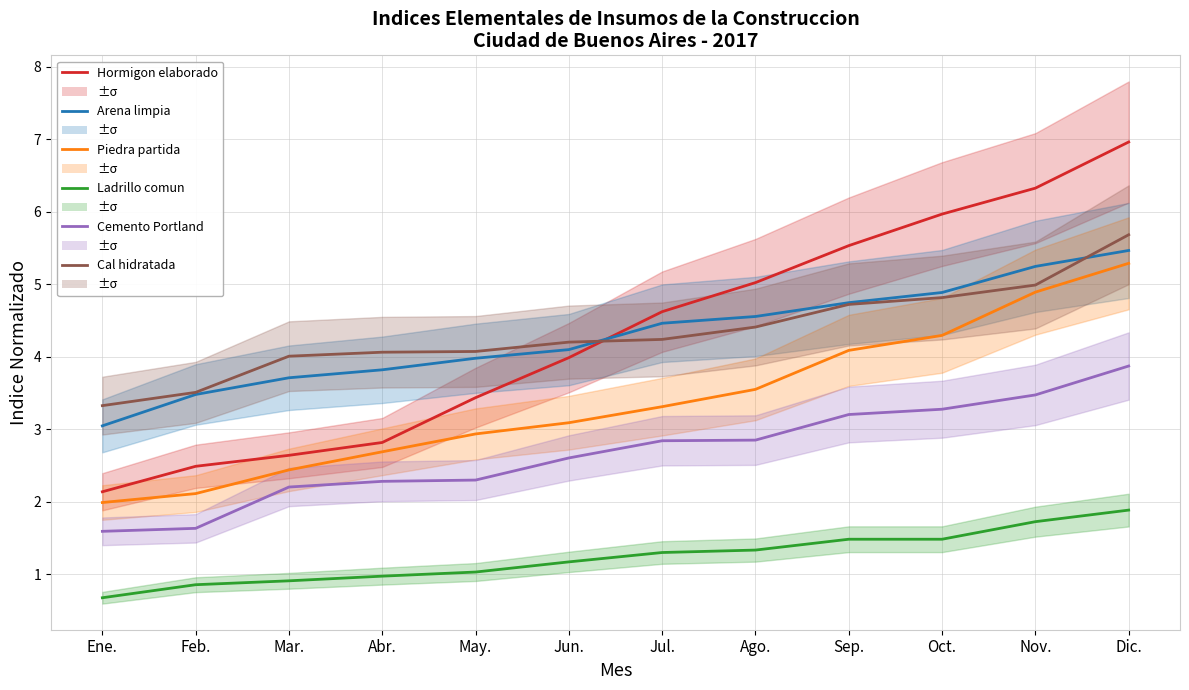

What is the approximate value of Arena limpia at Nov.?

5.2